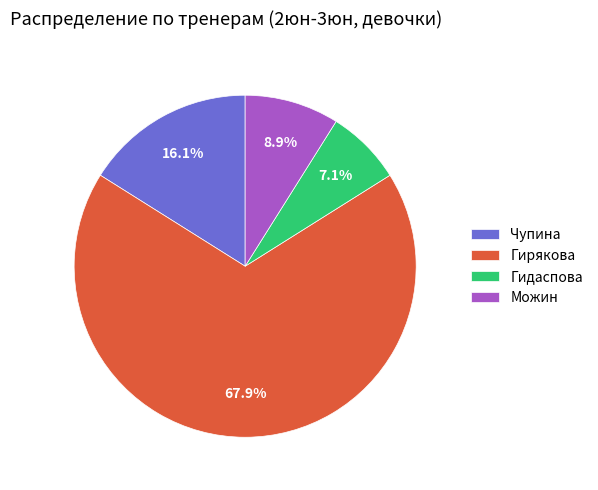

To the nearest percent, what portion does Можин represent?

9%